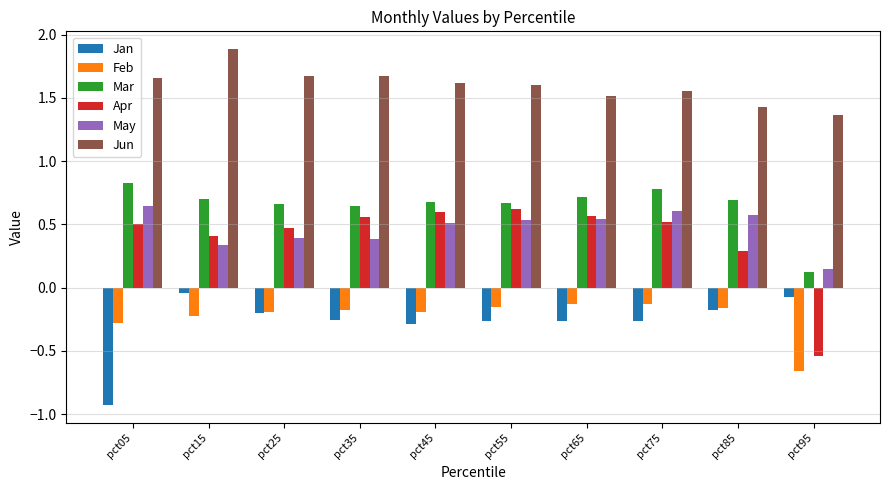

How many categories are shown in the chart?

10